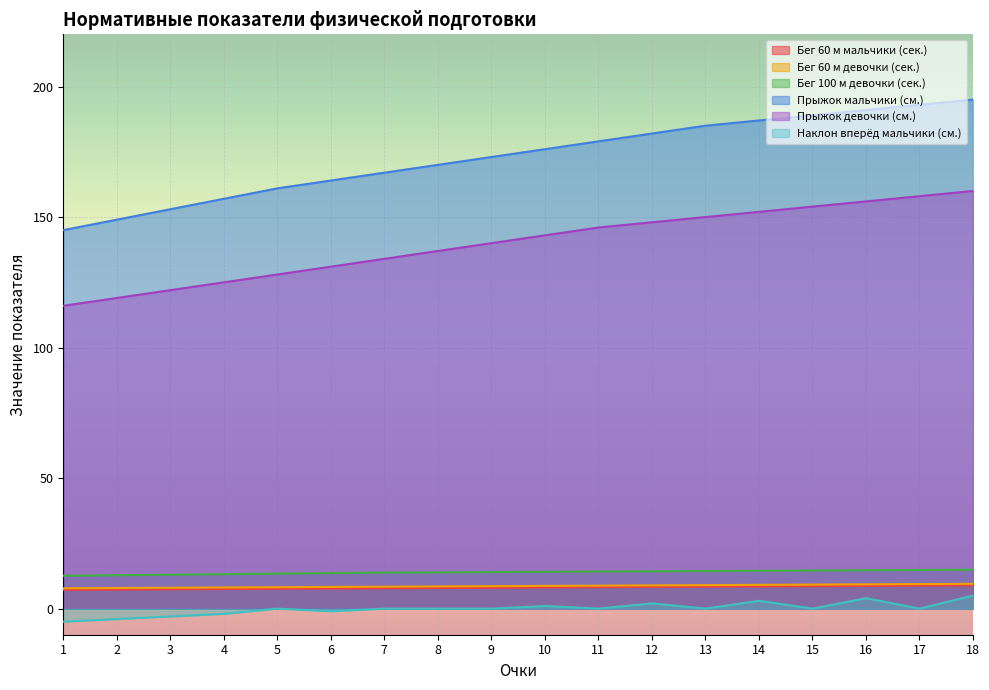

How many values in the Бег 100 м девочки (сек.) series are below 14?

8